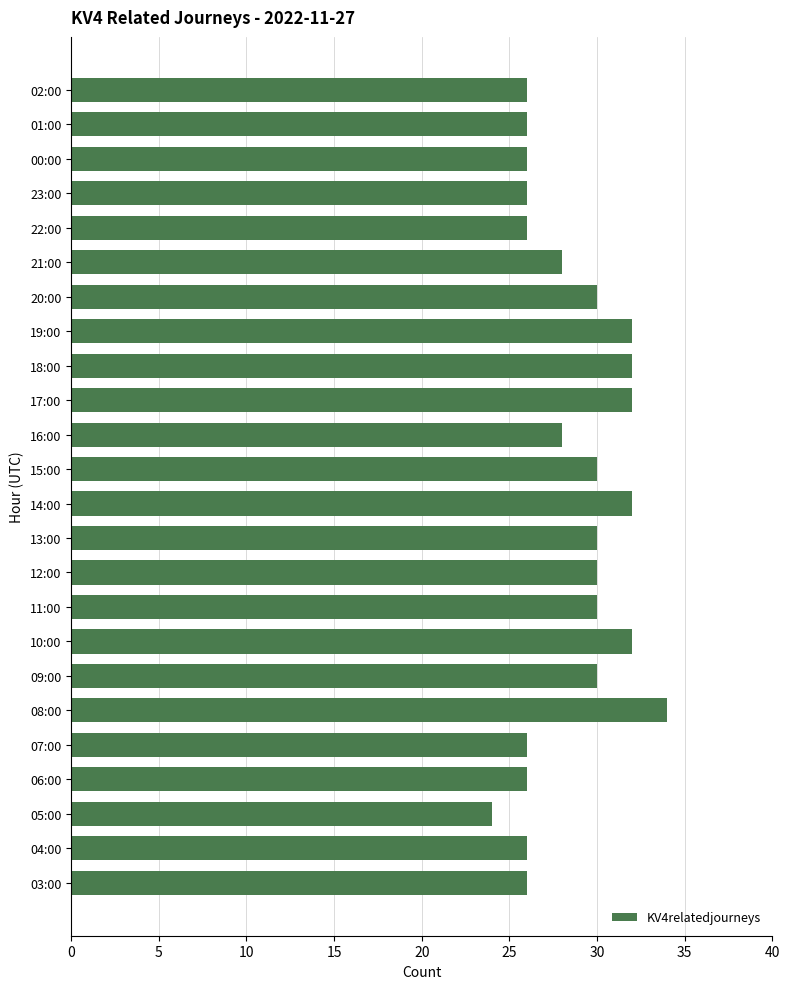

Between 01:00 and 20:00, which is larger?

20:00